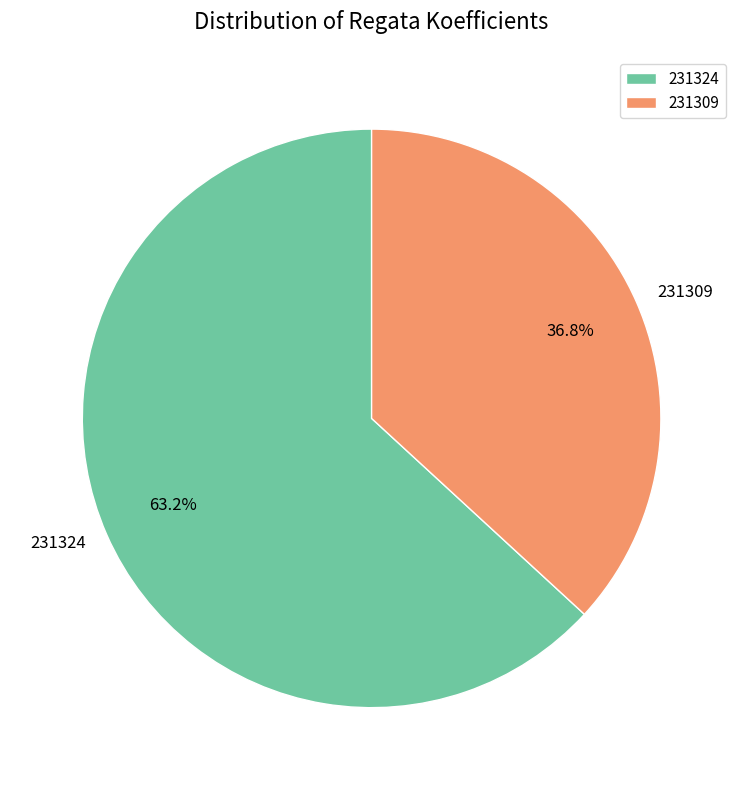

How many segments does this pie chart have?

2